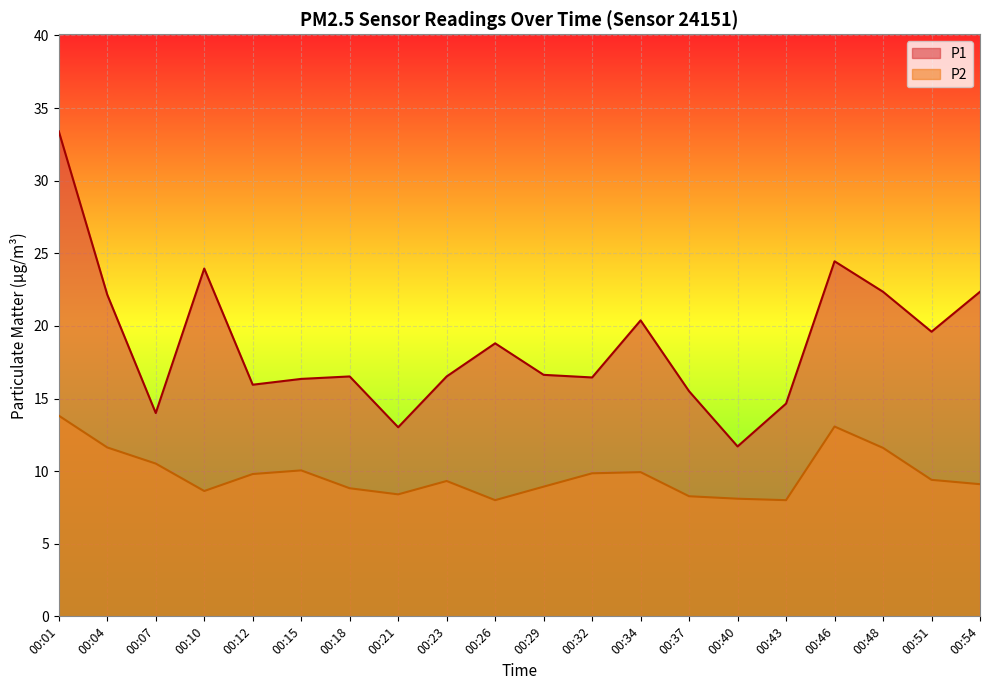

What is the difference between the second highest and second lowest values in the P1 series?

11.4